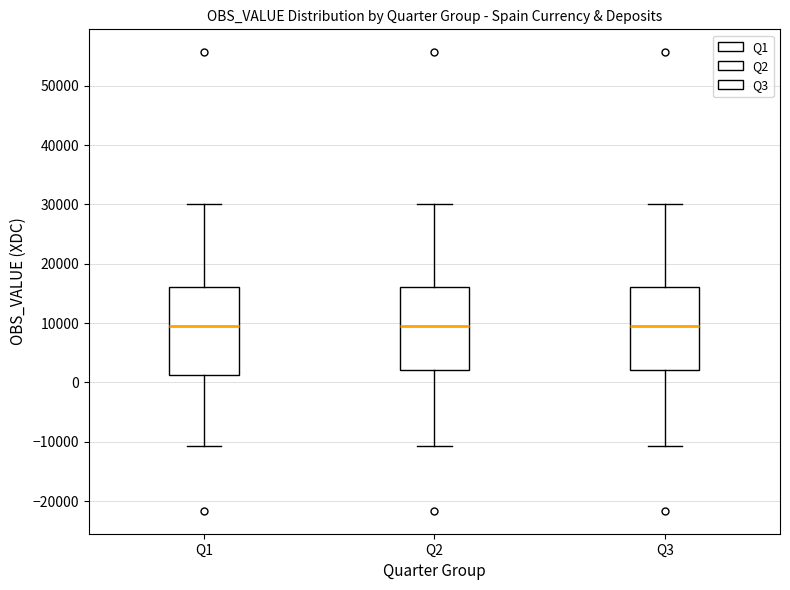

Where does the upper whisker of the box for Q1 end on the y-axis? The values are not printed on the chart, so give them approximately, as read against the axis.

30000